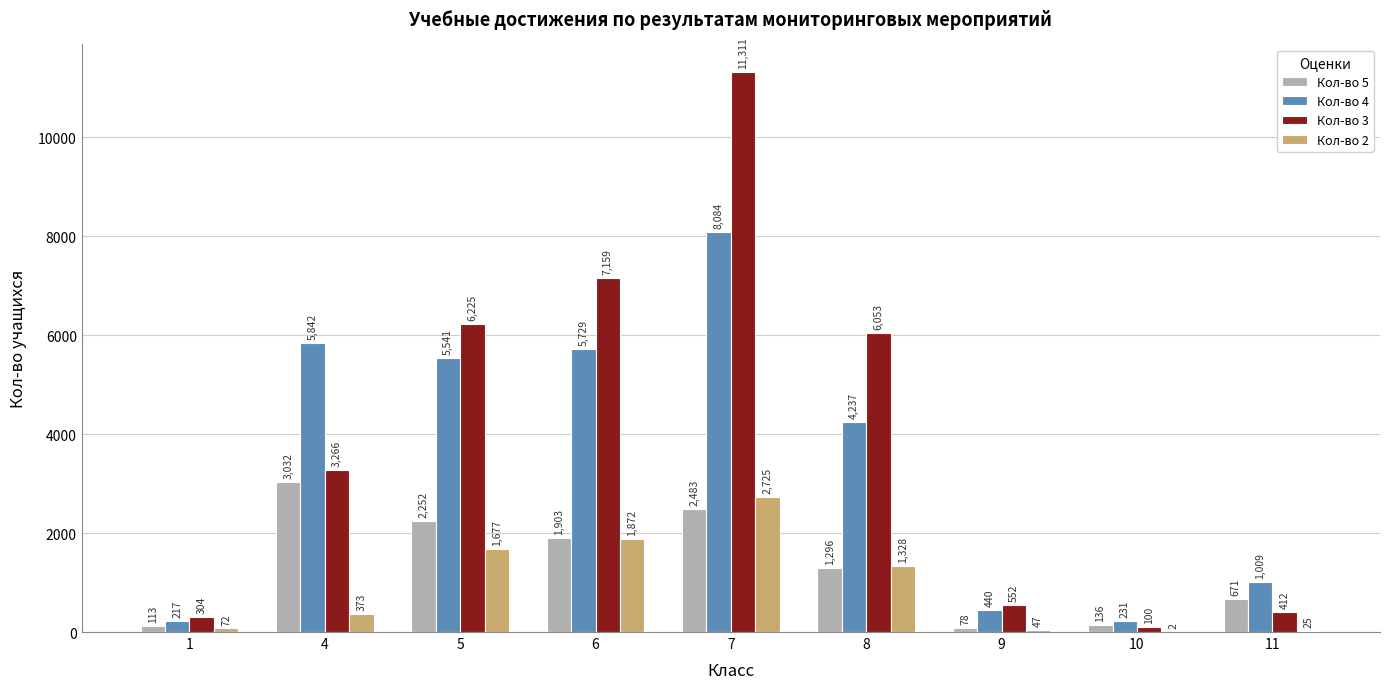

Is it true that Кол-во 2 equals 47 at 9?

True